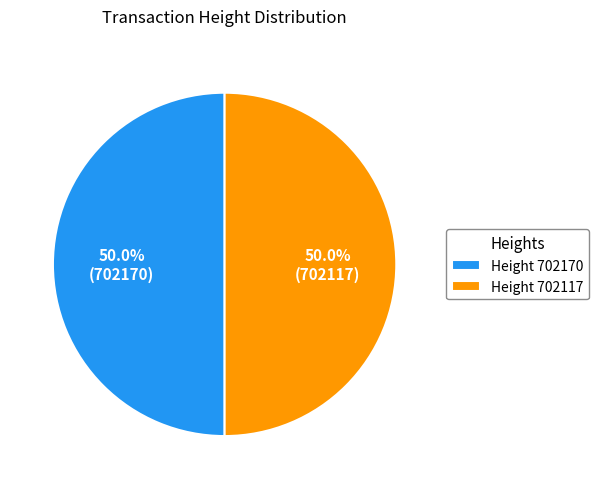

What percentage do Height 702170 and Height 702117 together represent?

100.0%